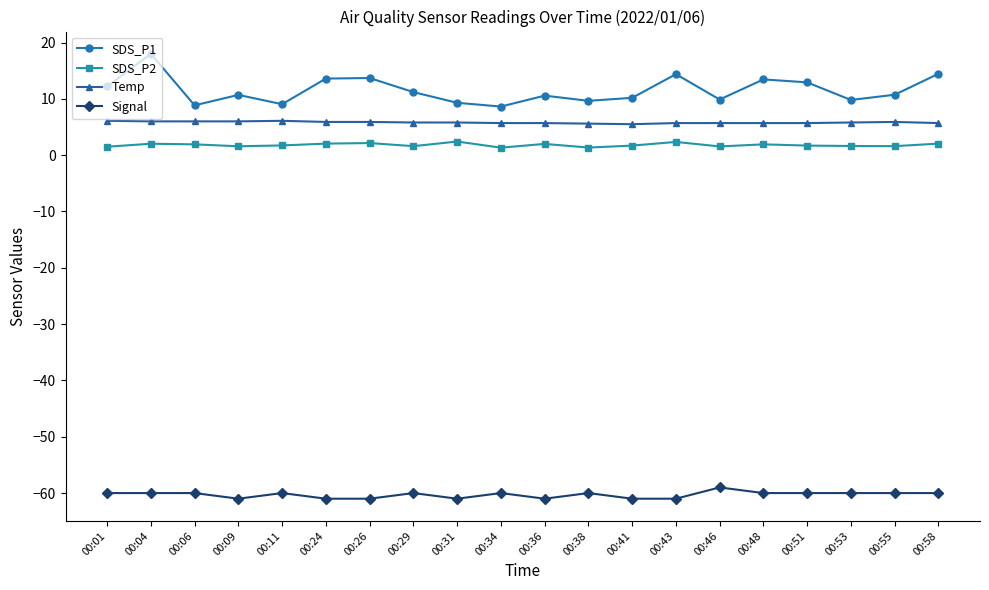

What is the sum of all Signal values?

-1206.0